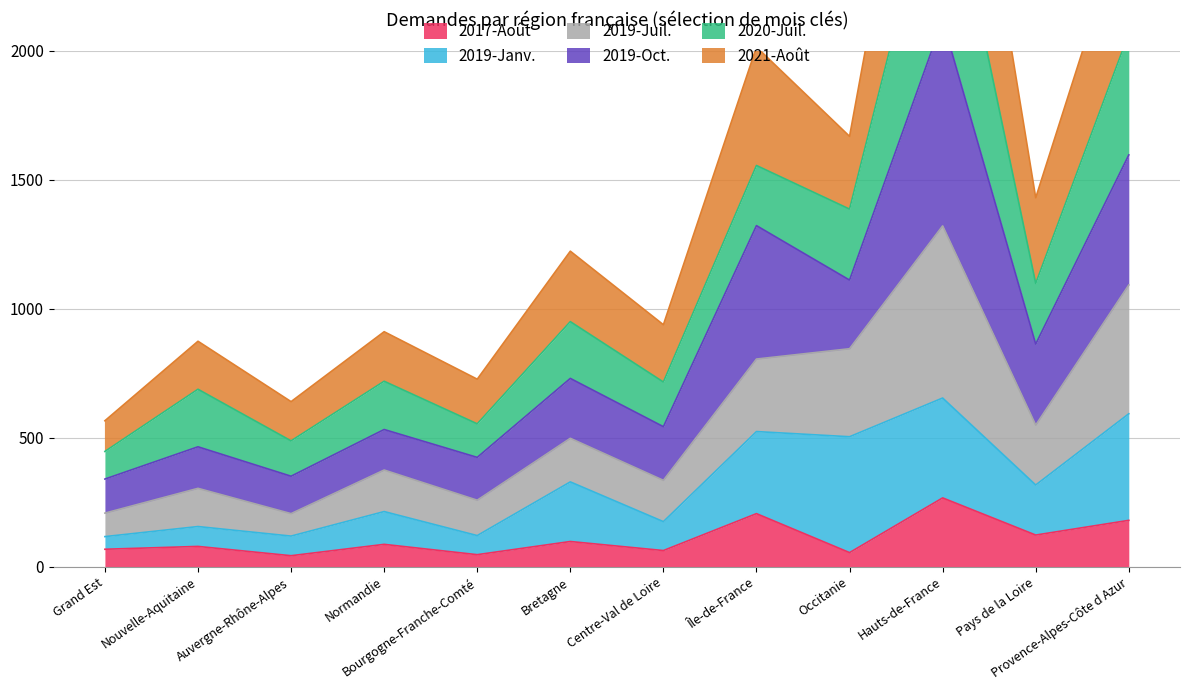

Where does the 2017-Août series first go above 87?

Bretagne